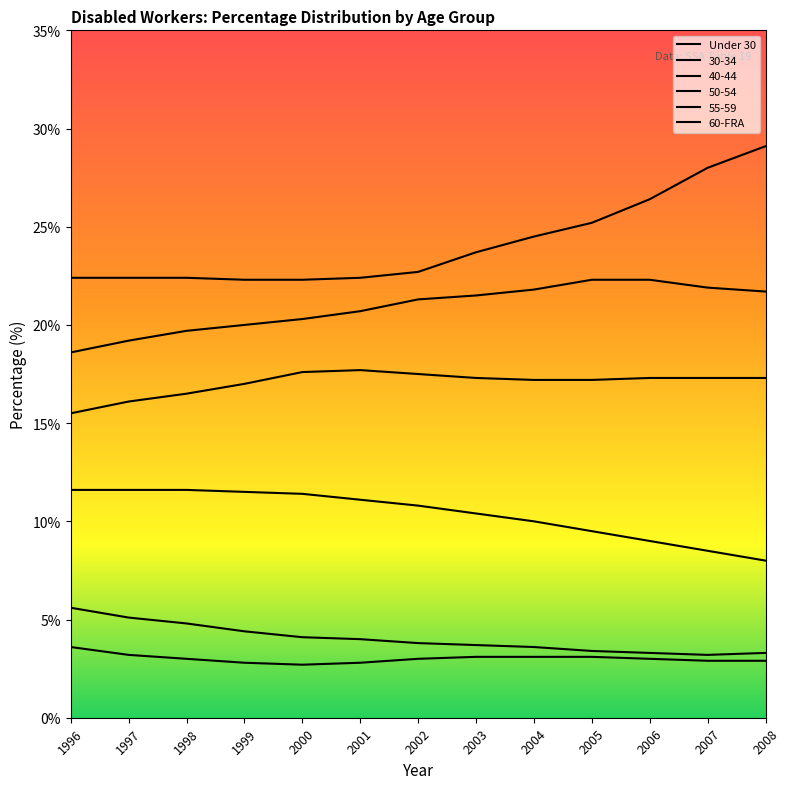

Rank the categories by 60-FRA value from highest to lowest.

2008, 2007, 2006, 2005, 2004, 2003, 2002, 1996, 1997, 1998, 2001, 1999, 2000